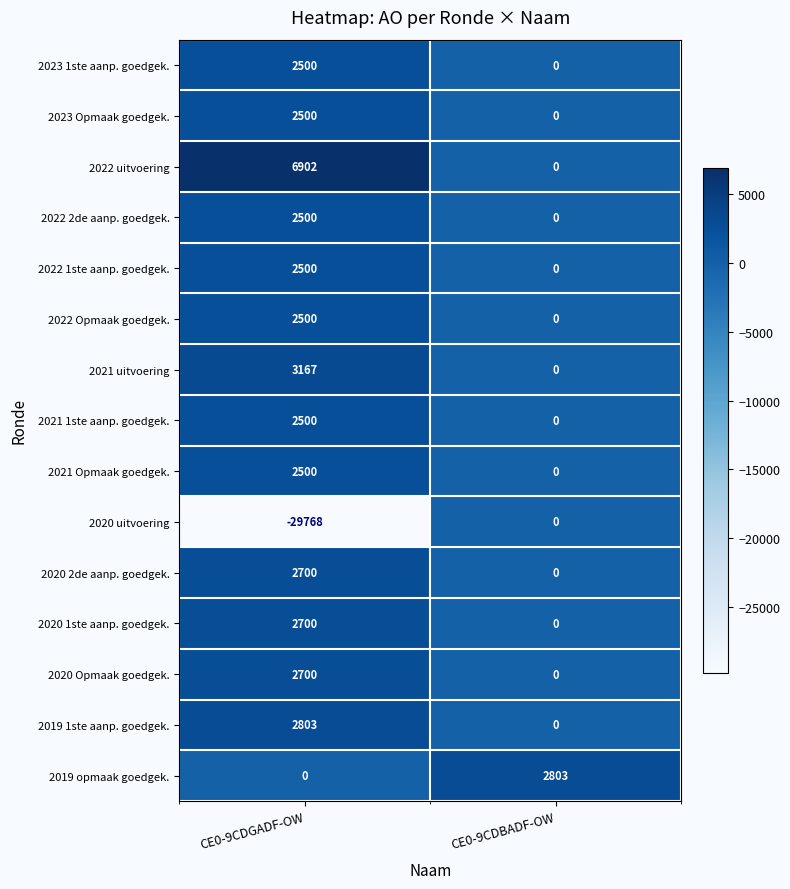

What is the average value of the 2019 1ste aanp. goedgek. series?

1402